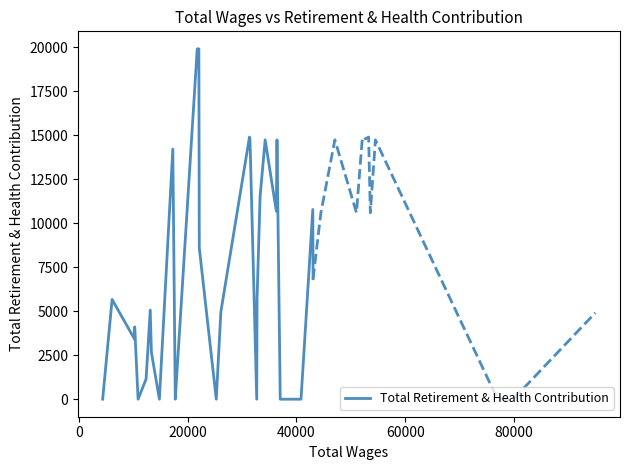

What is the highest value of the Total Retirement & Health Contribution series?

19901